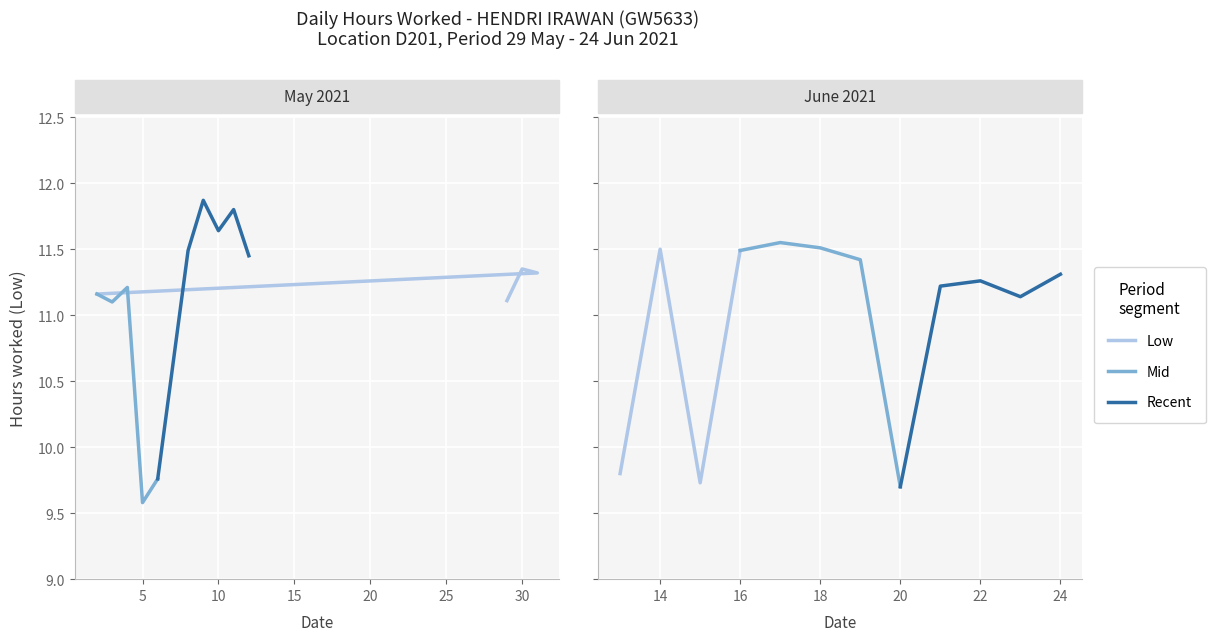

The chart shows a value of 3.3 at 8. True or false?

False